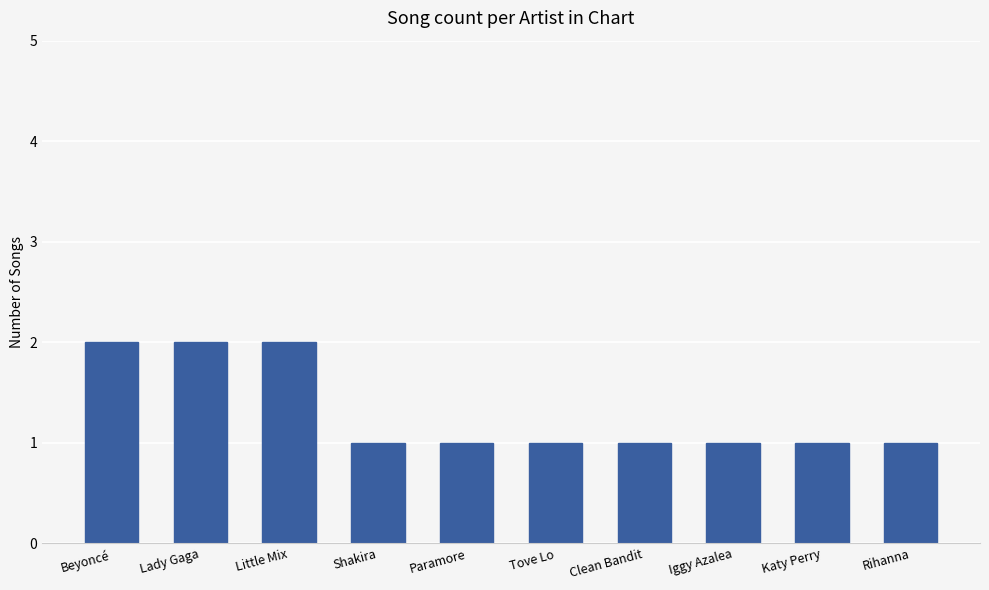

Does the chart contain any negative values?

No